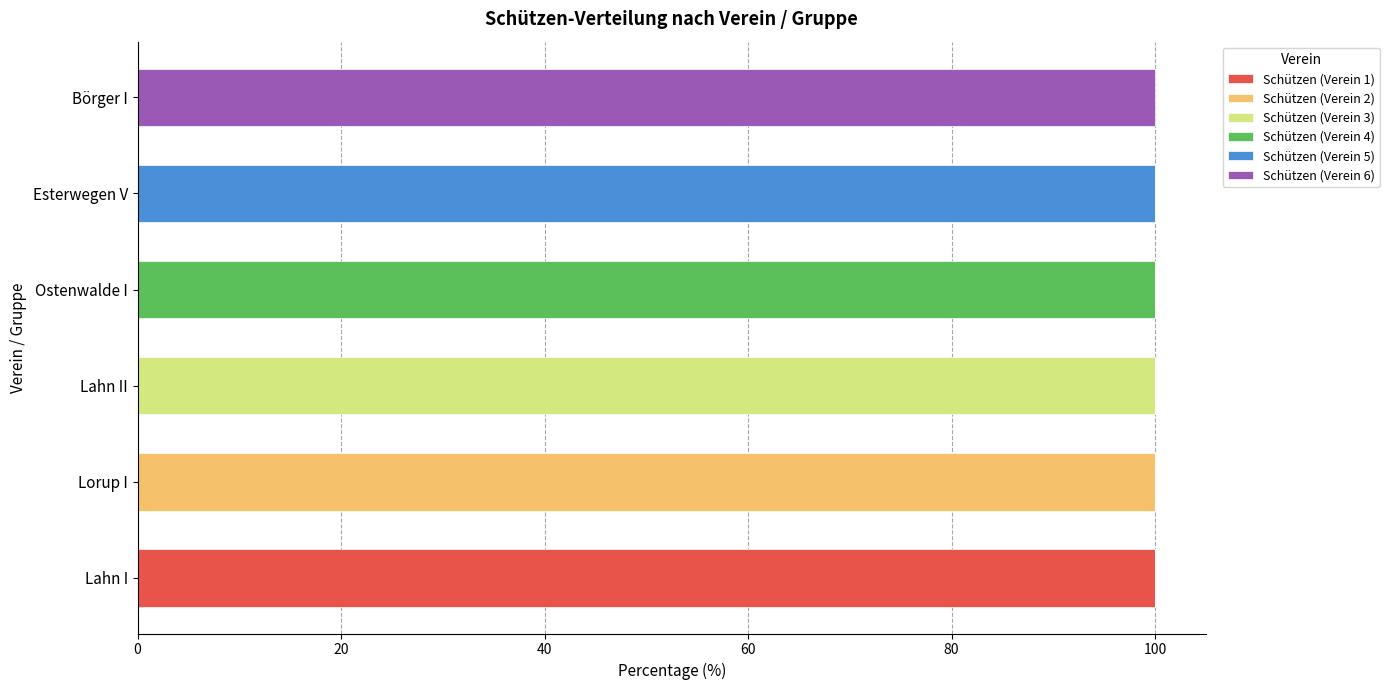

What is the total value across all series at Lahn I?

100